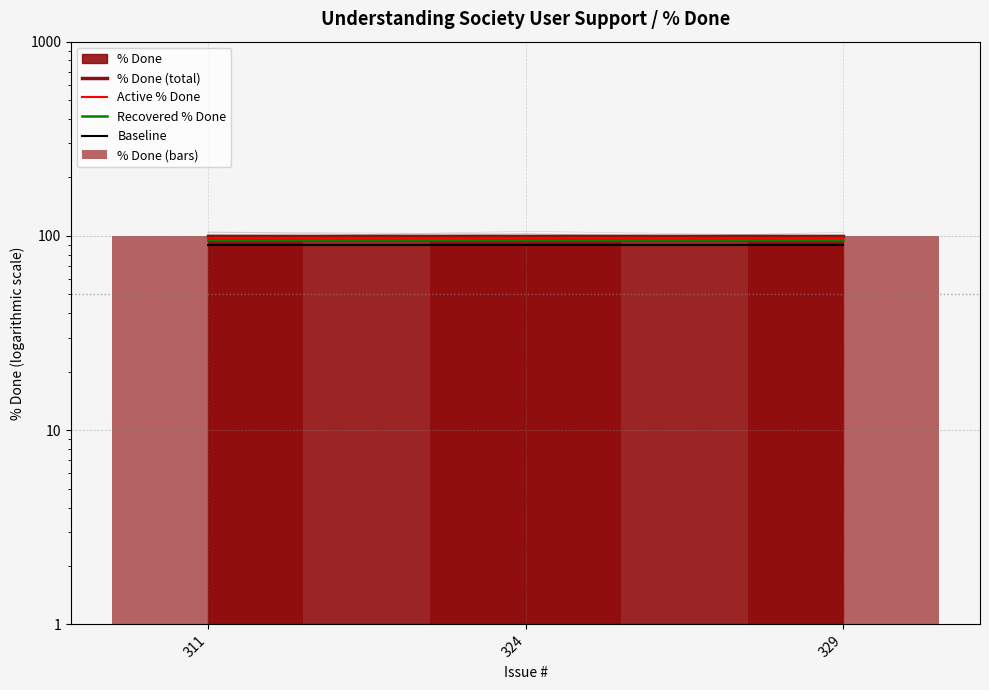

Between 311 and 329, which series saw the biggest shift?

% Done (total)